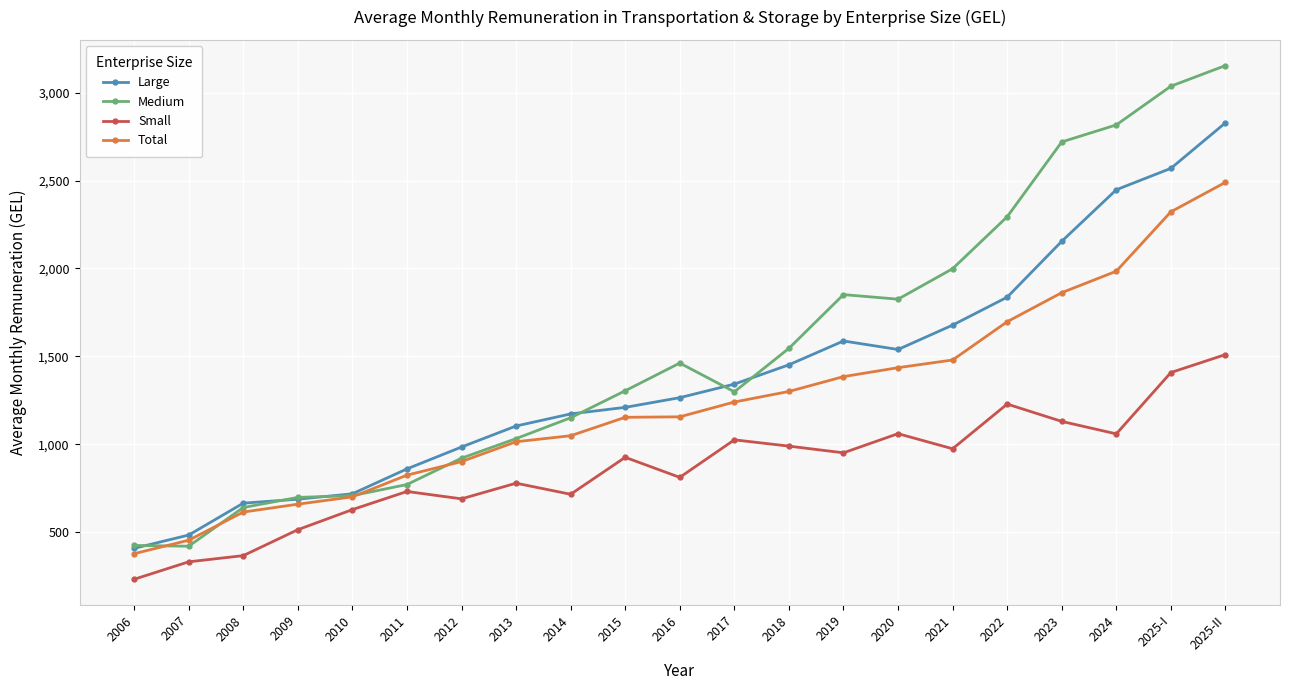

What are all the series names shown in the legend?

Large, Medium, Small, Total